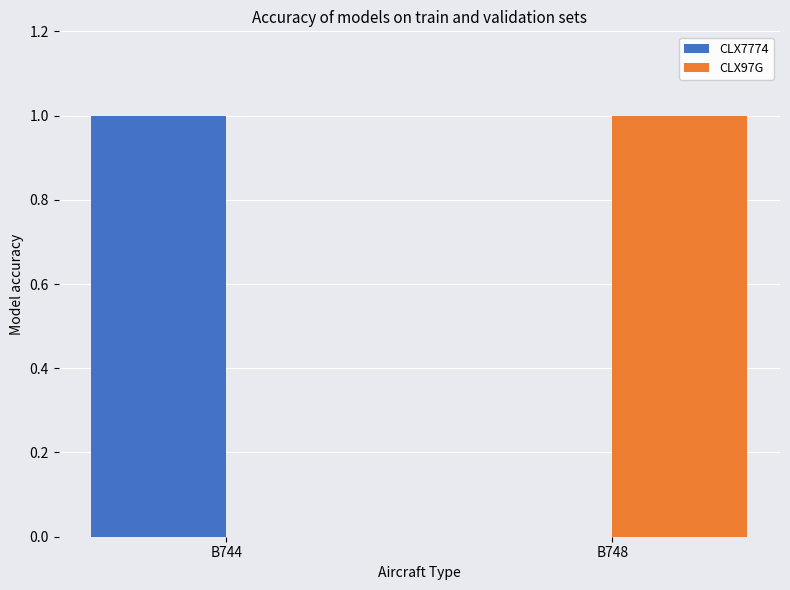

The CLX97G series shows 0 at B744. True or false?

True